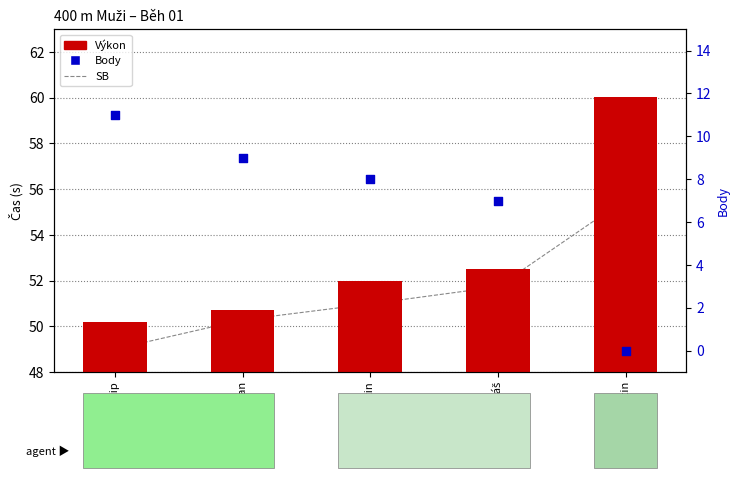

What is the total value across all series at Šalman Jan?

110.0